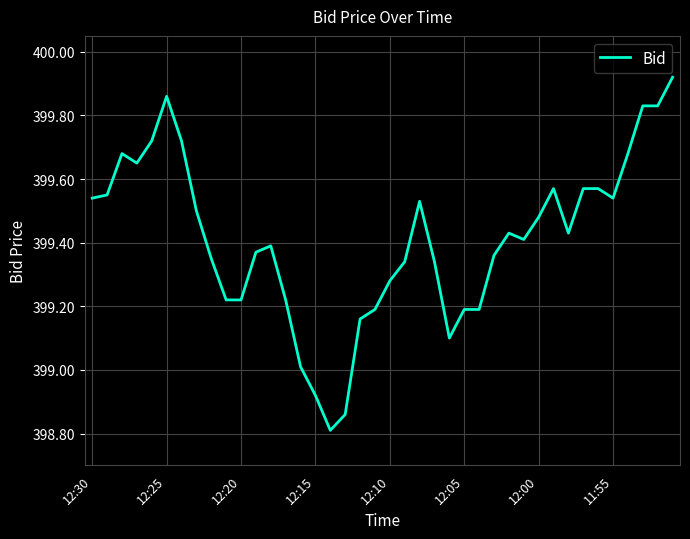

What is the smallest value displayed?

398.8